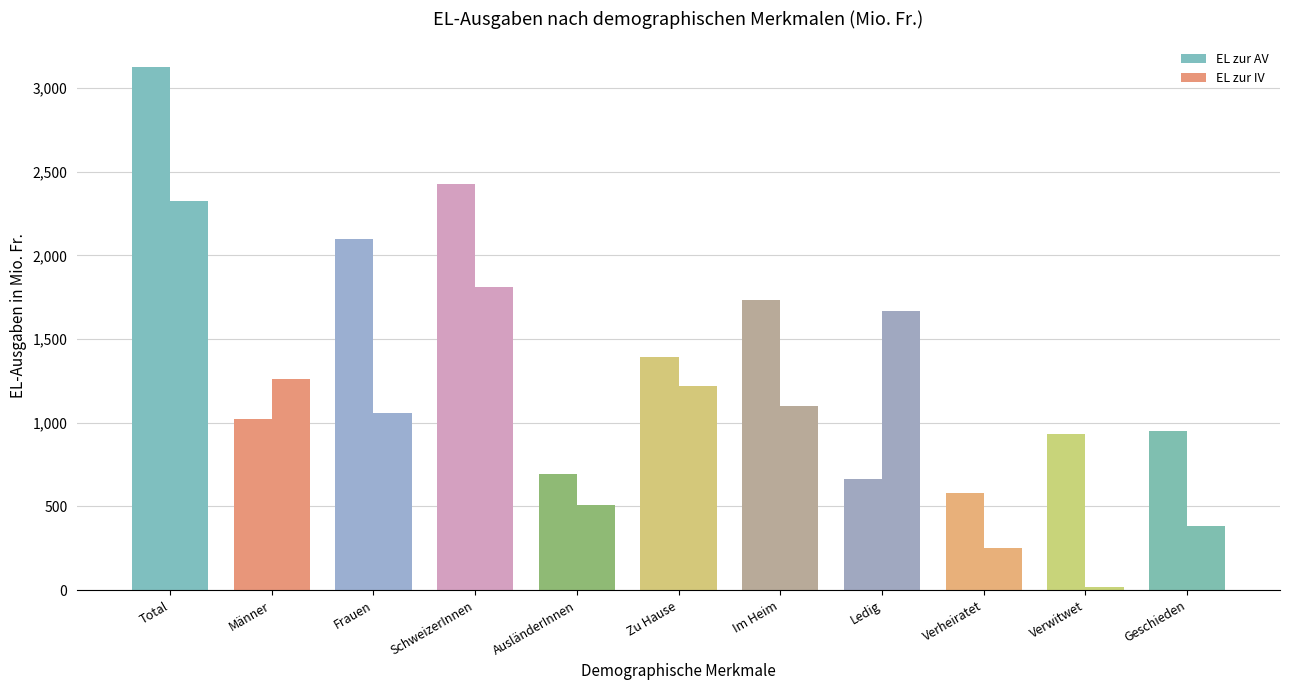

At which category is the sum across all series the highest?

Total